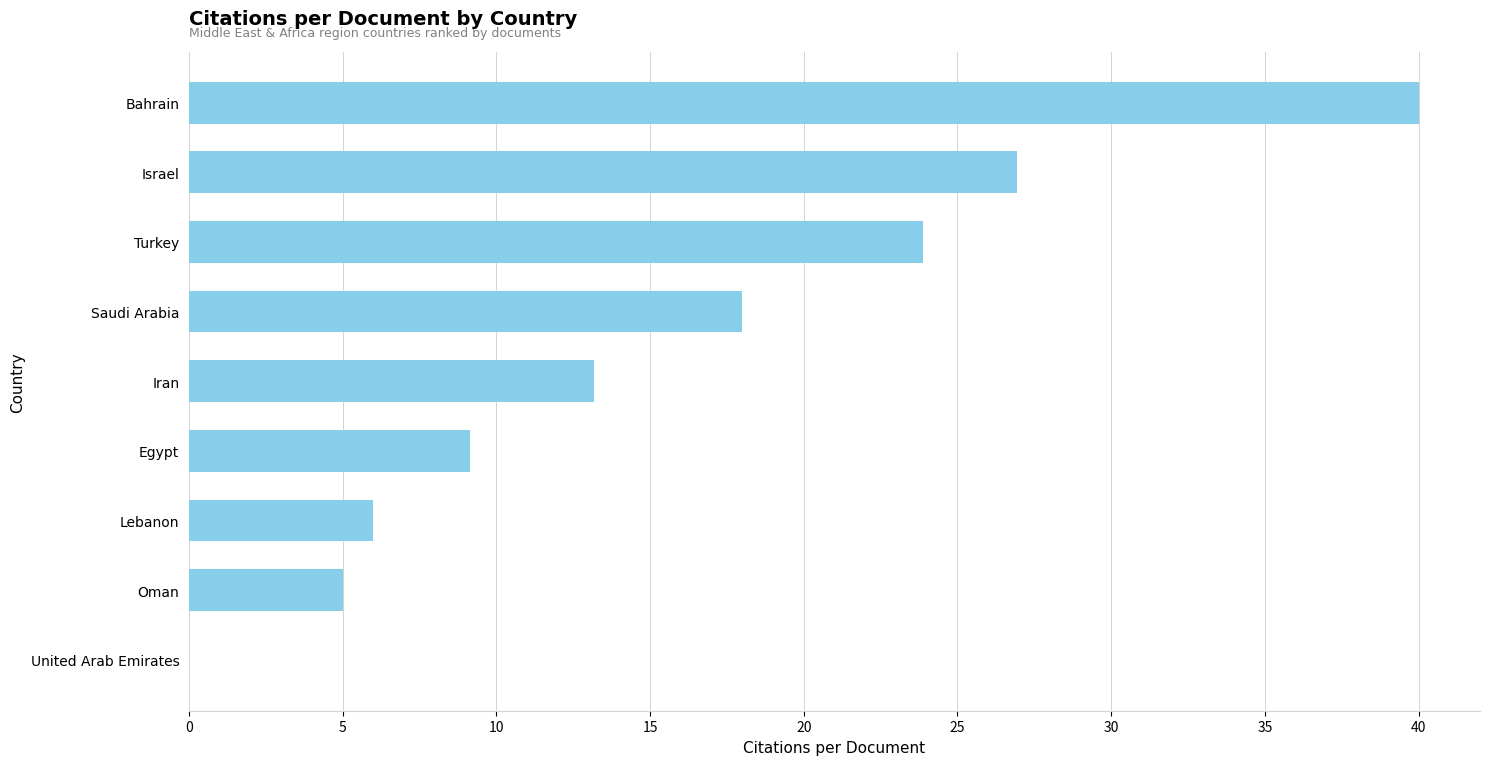

How many positive values are there?

8